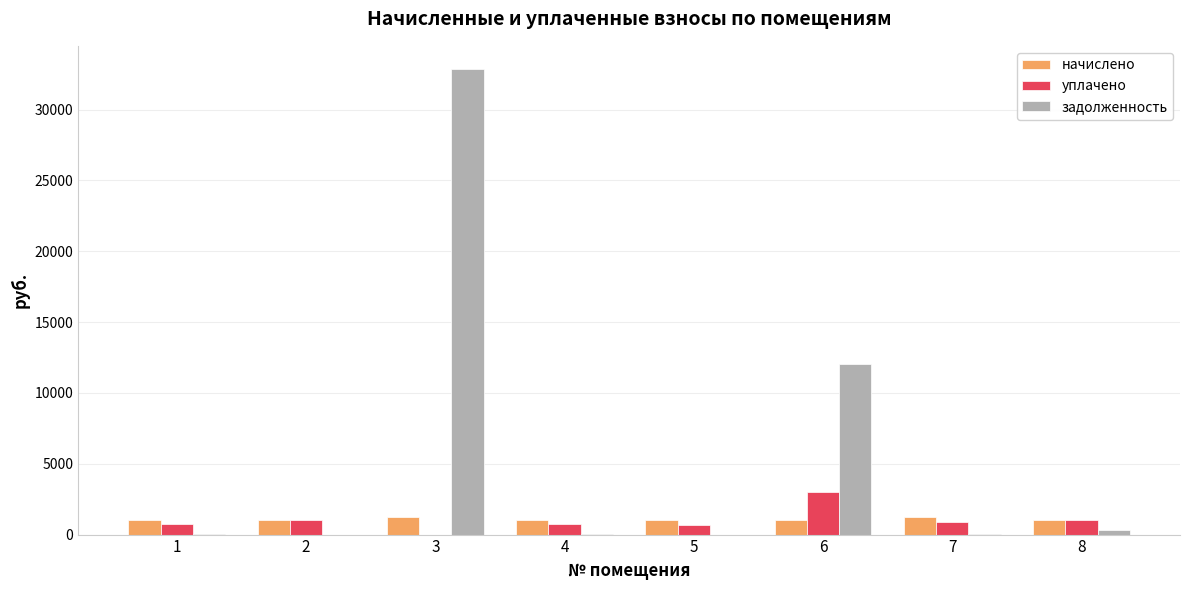

Is it true that задолженность equals 12011.0 at 6?

True